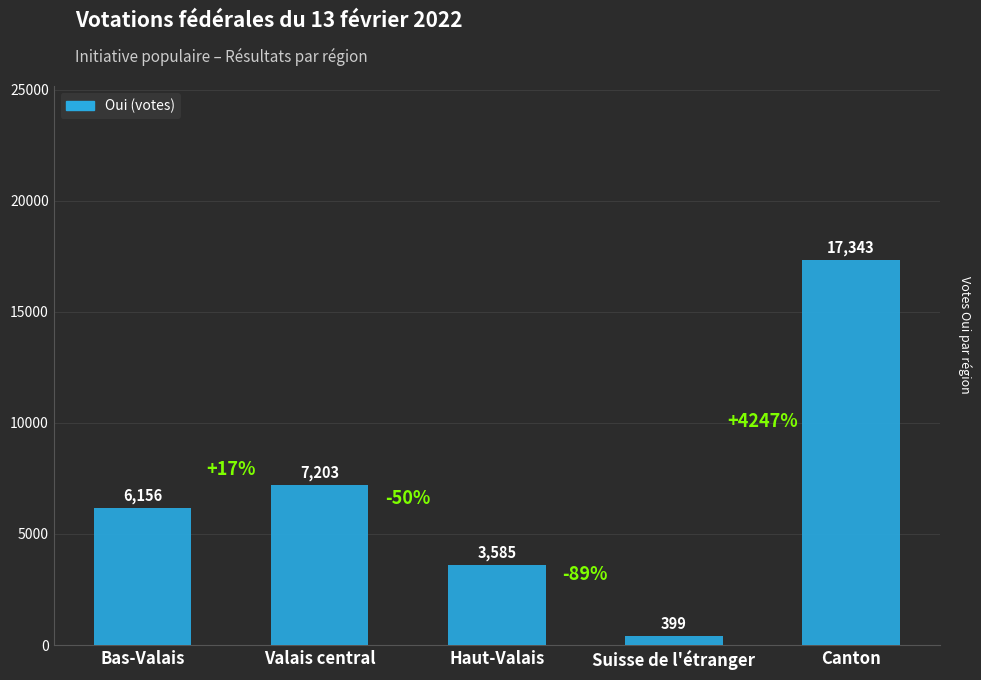

How many bars are there in total?

5